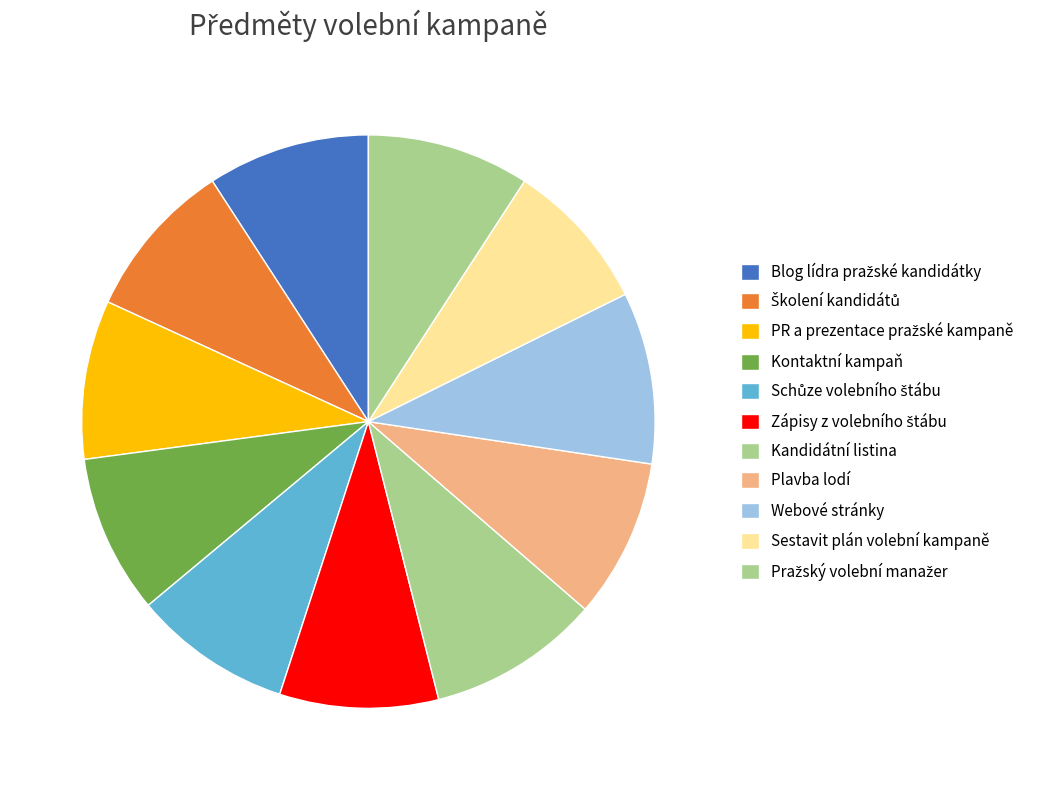

Count the number of slices in the pie.

11